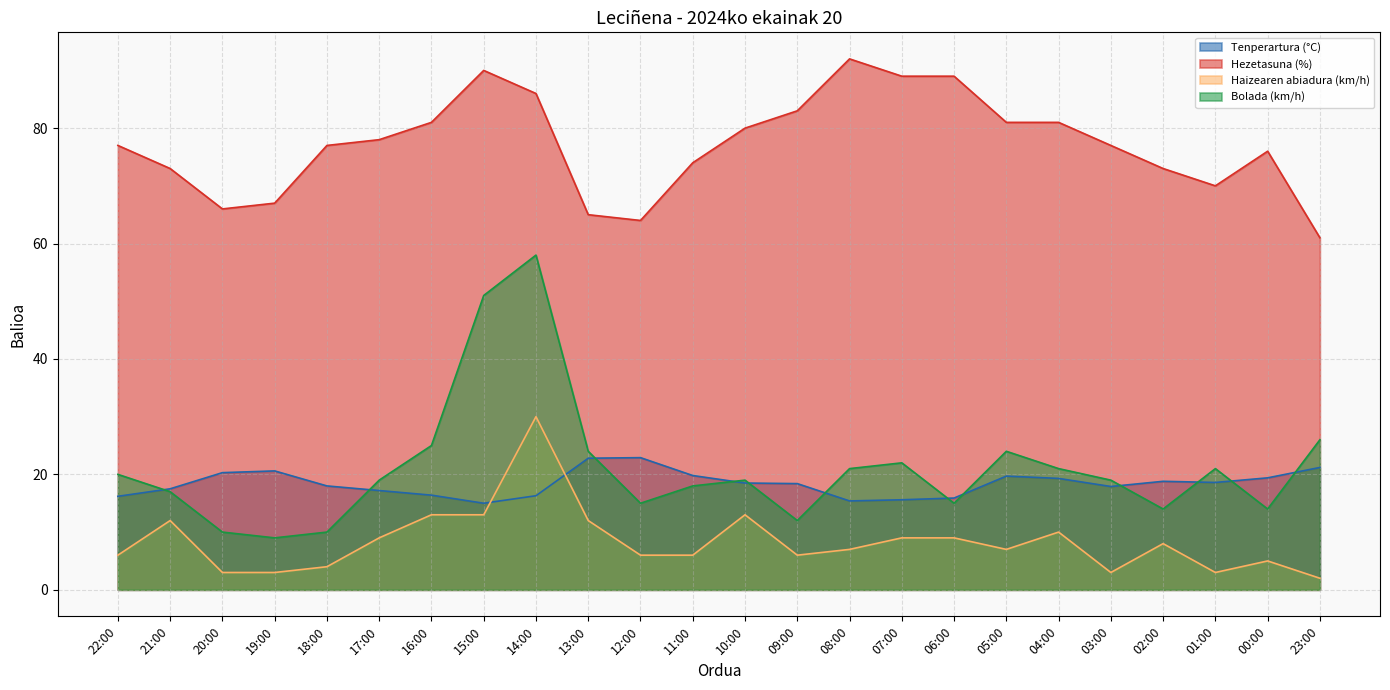

Which series has the largest range (max minus min)?

Bolada (km/h)